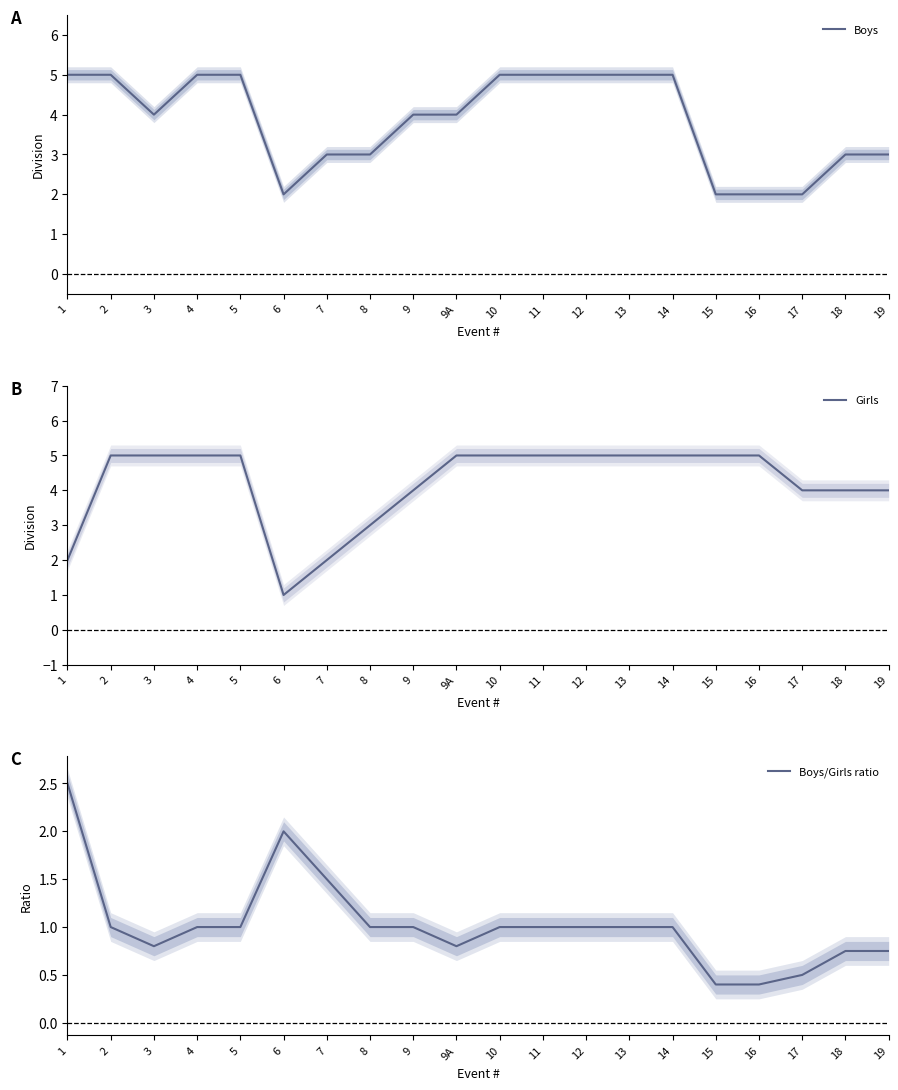

How many interior local valleys does the Girls series have?

1